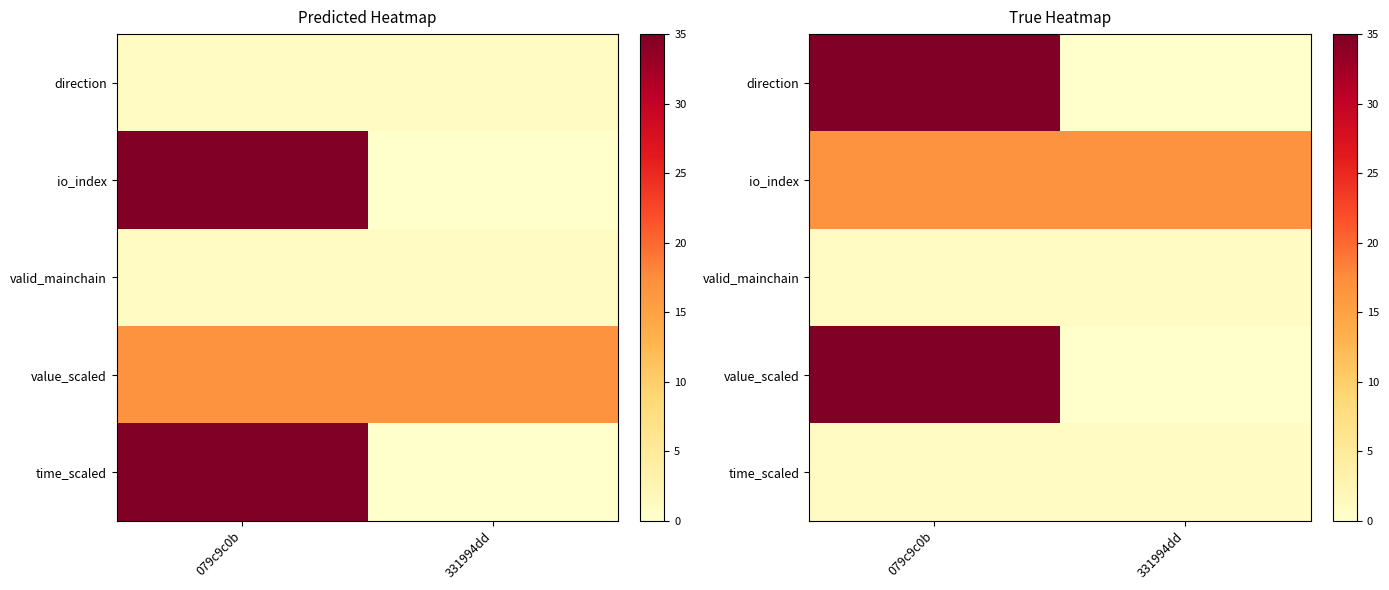

What is the greatest value displayed?

35.0